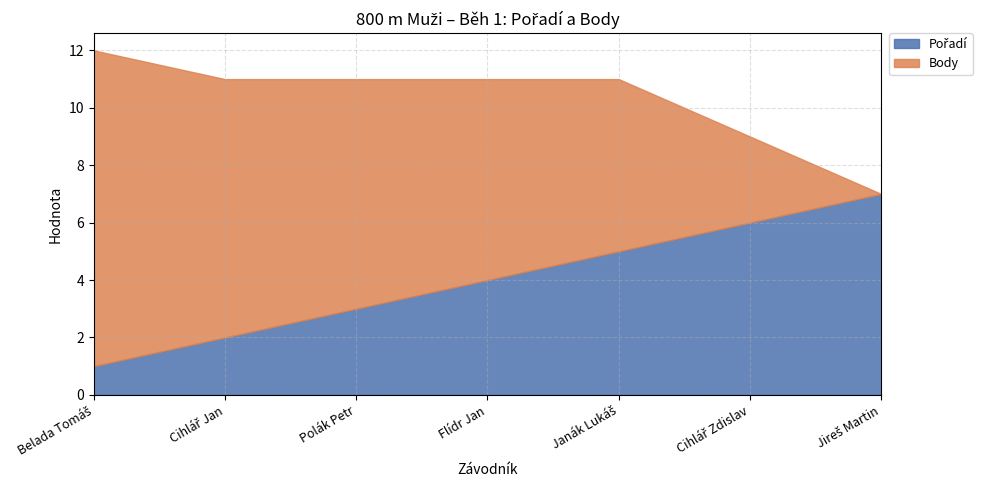

List the series in order of their peak value, lowest first.

Pořadí, Body